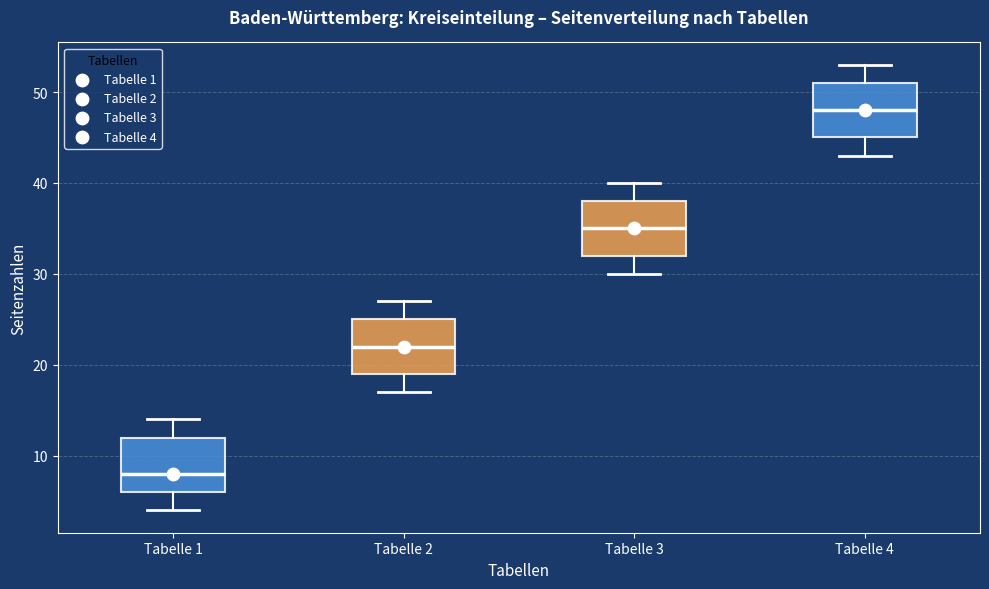

Where is the lower edge of the box for Tabelle 3 on the y-axis? The values are not printed on the chart, so give them approximately, as read against the axis.

32